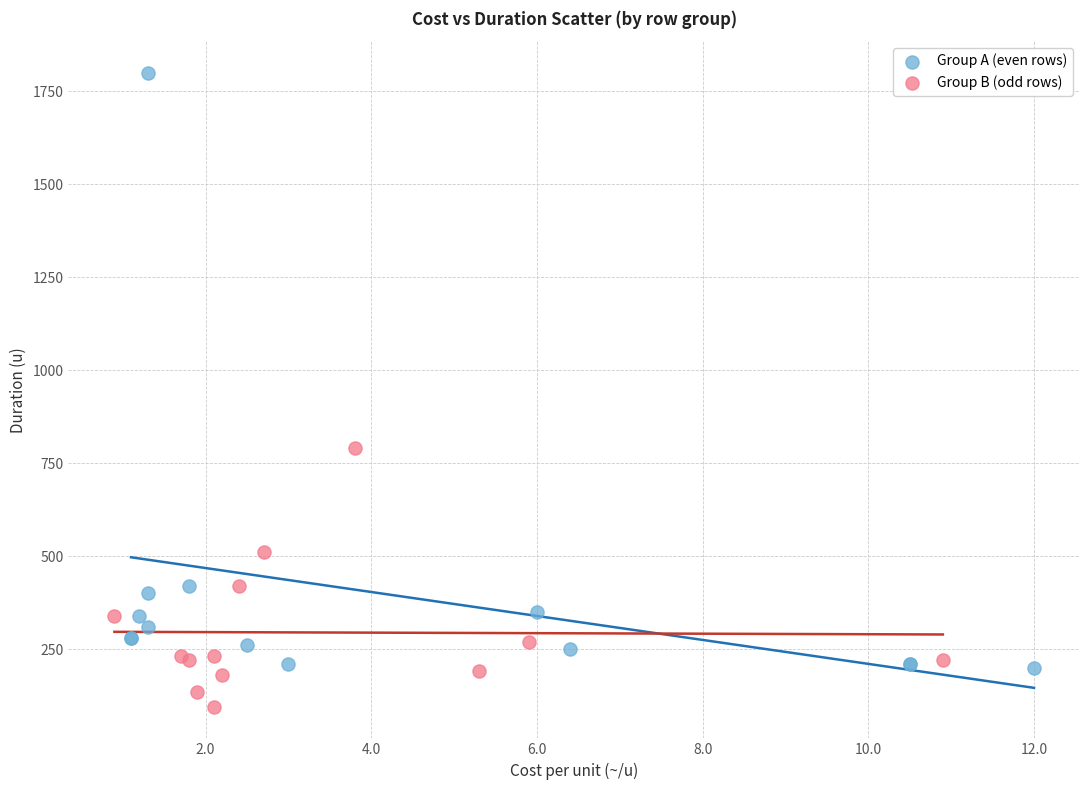

Which series reaches the minimum Y coordinate?

Group B (odd rows)